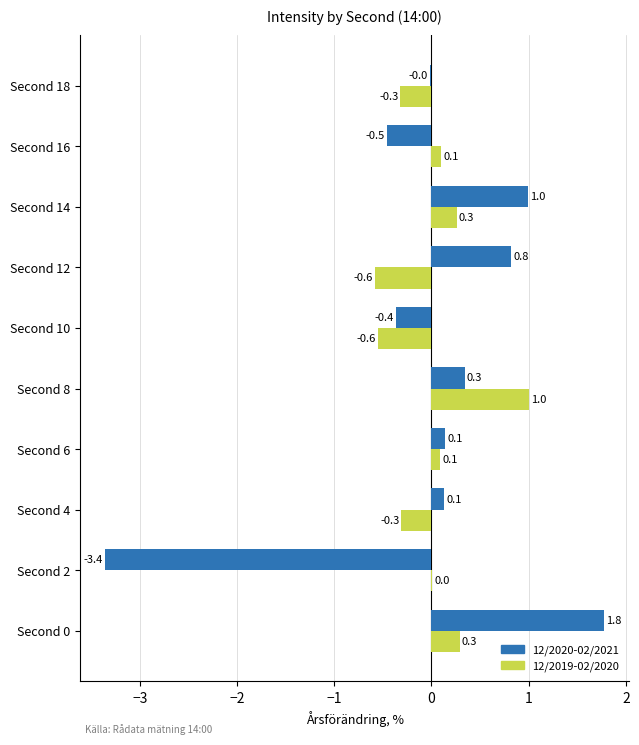

The value of 12/2019-02/2020 at Second 8 is 1.7. True or false?

False